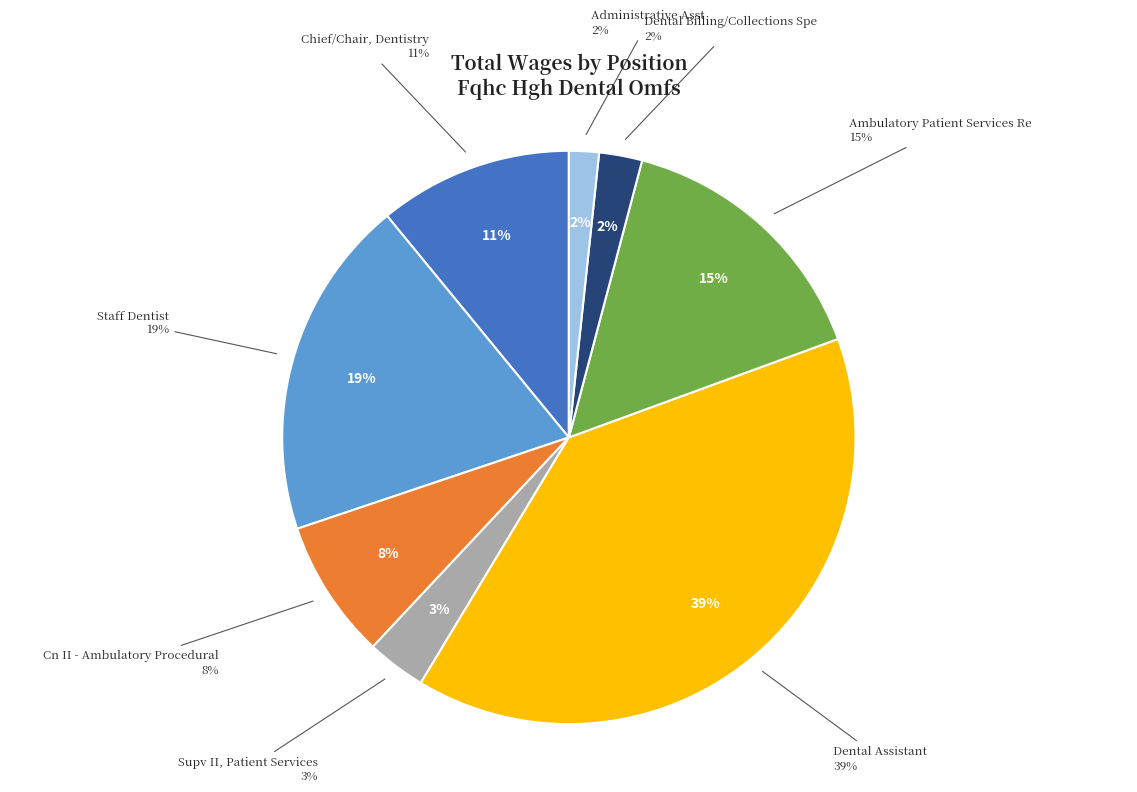

Which slice is the largest?

Dental Assistant